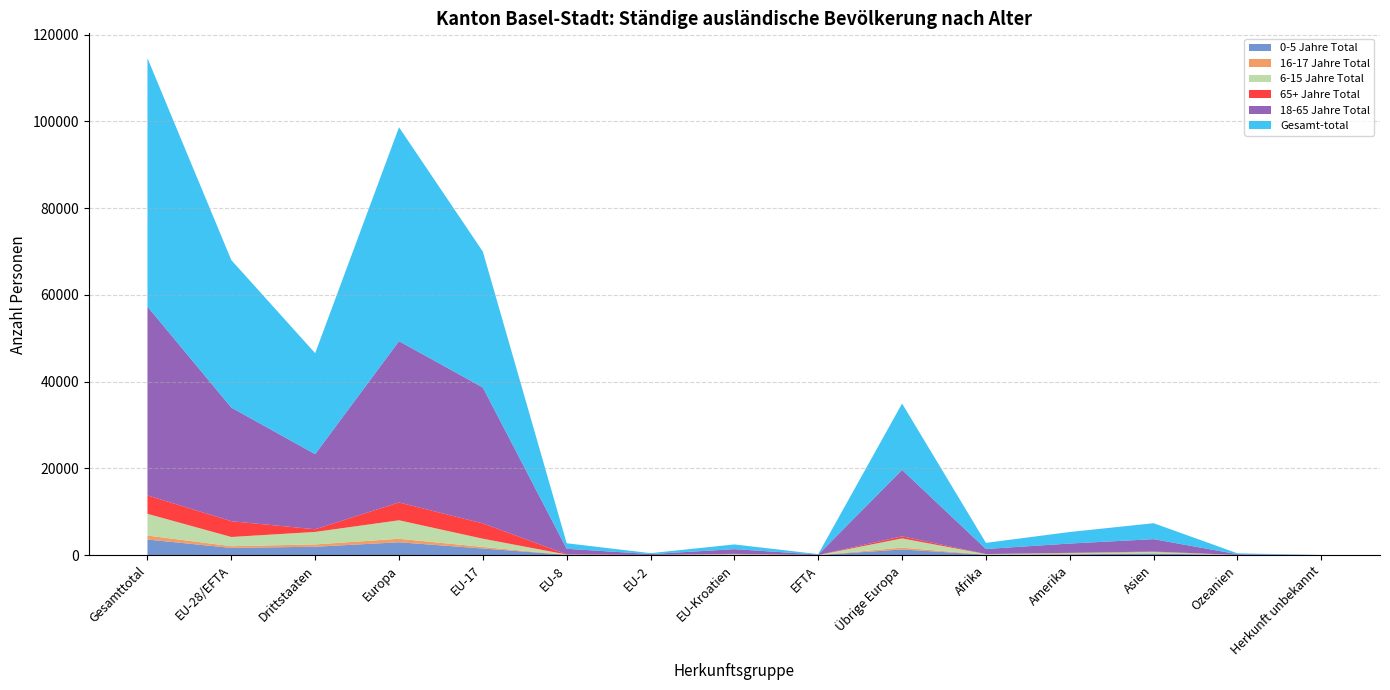

Reading left to right, extract all data points from this chart.

18-65 Jahre Total: Gesamttotal=43505	EU-28/EFTA=26189	Drittstaaten=17316	Europa=37169	EU-17=31328	EU-8=1274	EU-2=211	EU-Kroatien=1086	EFTA=103	Übrige Europa=15305	Afrika=1167	Amerika=2140	Asien=2855	Ozeanien=165	Herkunft unbekannt=9
6-15 Jahre Total: Gesamttotal=5012	EU-28/EFTA=2125	Drittstaaten=2887	Europa=4260	EU-17=1901	EU-8=57	EU-2=16	EU-Kroatien=147	EFTA=4	Übrige Europa=2135	Afrika=121	Amerika=249	Asien=359	Ozeanien=20	Herkunft unbekannt=3
Gesamt-total: Gesamttotal=57272	EU-28/EFTA=34002	Drittstaaten=23270	Europa=49307	EU-17=31328	EU-8=1274	EU-2=211	EU-Kroatien=1086	EFTA=103	Übrige Europa=15305	Afrika=1410	Amerika=2662	Asien=3675	Ozeanien=203	Herkunft unbekannt=15
65+ Jahre Total: Gesamttotal=4250	EU-28/EFTA=3638	Drittstaaten=612	Europa=4112	EU-17=3528	EU-8=53	EU-2=2	EU-Kroatien=47	EFTA=8	Übrige Europa=474	Afrika=12	Amerika=50	Asien=71	Ozeanien=5	Herkunft unbekannt=0
16-17 Jahre Total: Gesamttotal=923	EU-28/EFTA=393	Drittstaaten=530	Europa=813	EU-17=357	EU-8=8	EU-2=0	EU-Kroatien=27	EFTA=1	Übrige Europa=420	Afrika=22	Amerika=48	Asien=38	Ozeanien=1	Herkunft unbekannt=1
0-5 Jahre Total: Gesamttotal=3582	EU-28/EFTA=1657	Drittstaaten=1925	Europa=2953	EU-17=1519	EU-8=62	EU-2=8	EU-Kroatien=62	EFTA=6	Übrige Europa=1296	Afrika=88	Amerika=175	Asien=352	Ozeanien=12	Herkunft unbekannt=2